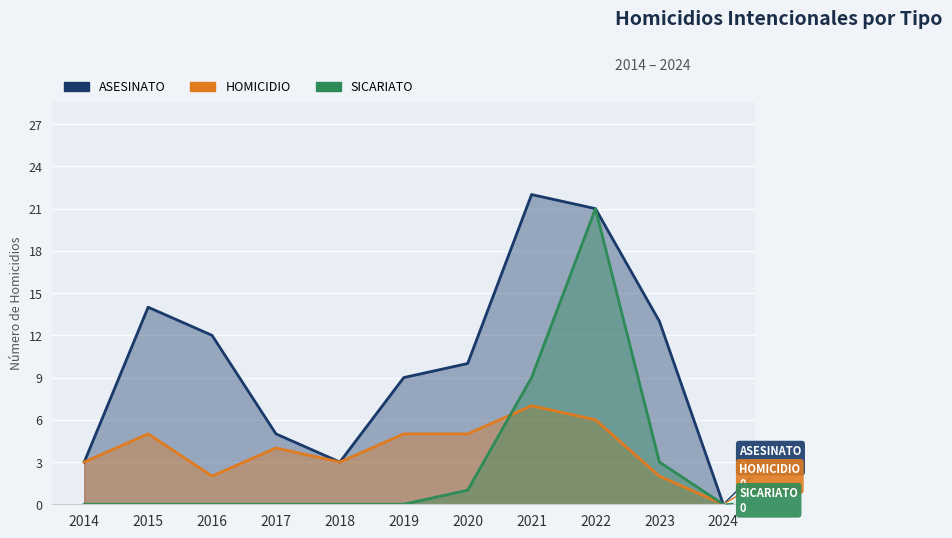

Which category has the lowest value in the HOMICIDIO series?

2024